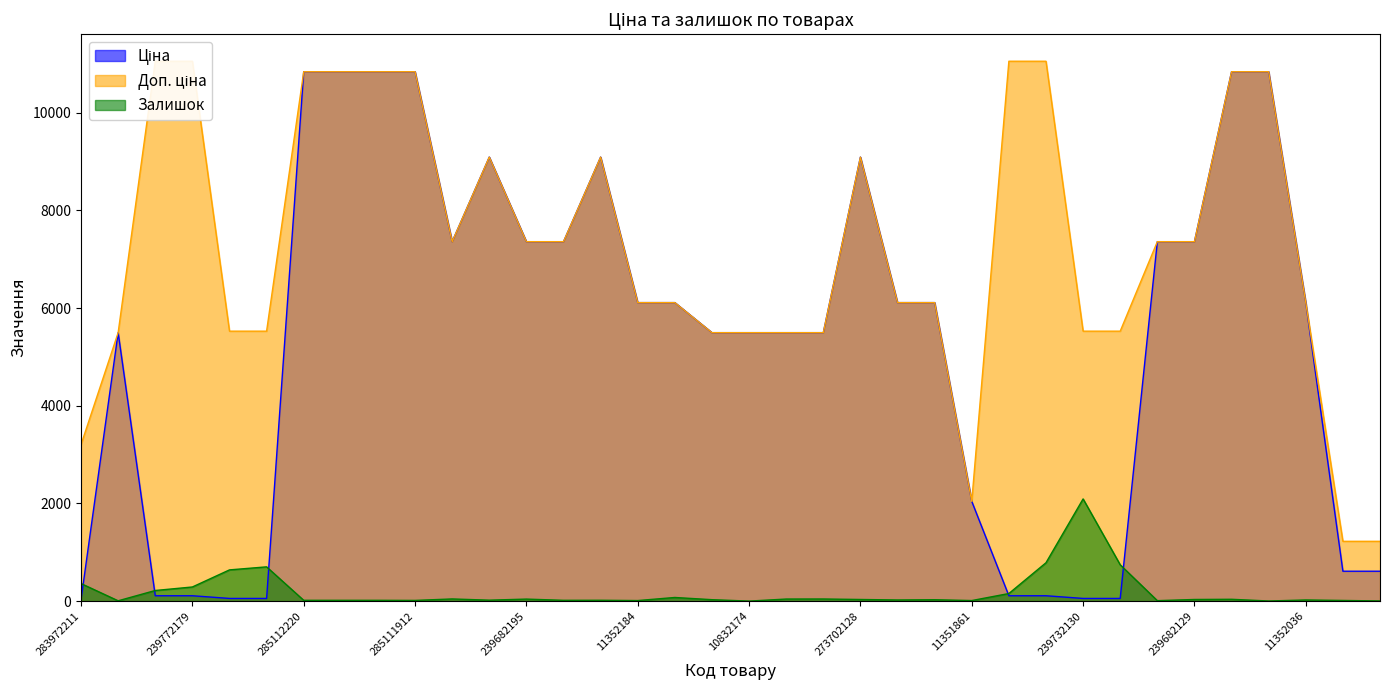

Is the value of Ціна at 273702193 greater than the value of Залишок at 10832173?

Yes